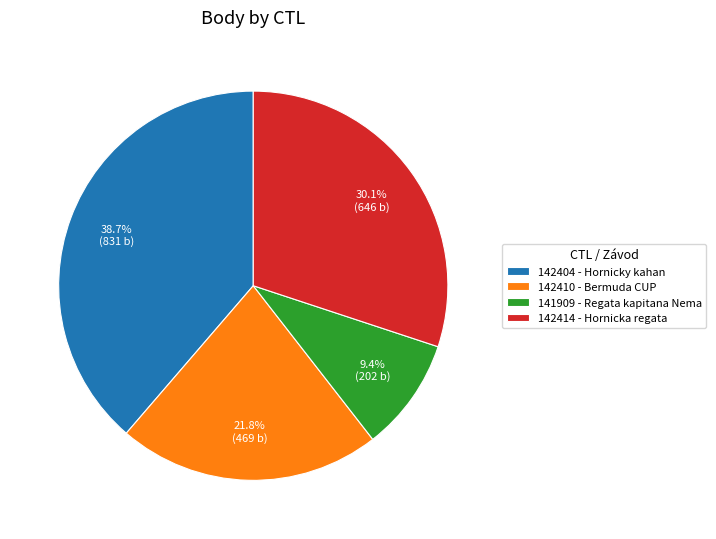

Does 142414 represent more than half of the total?

No